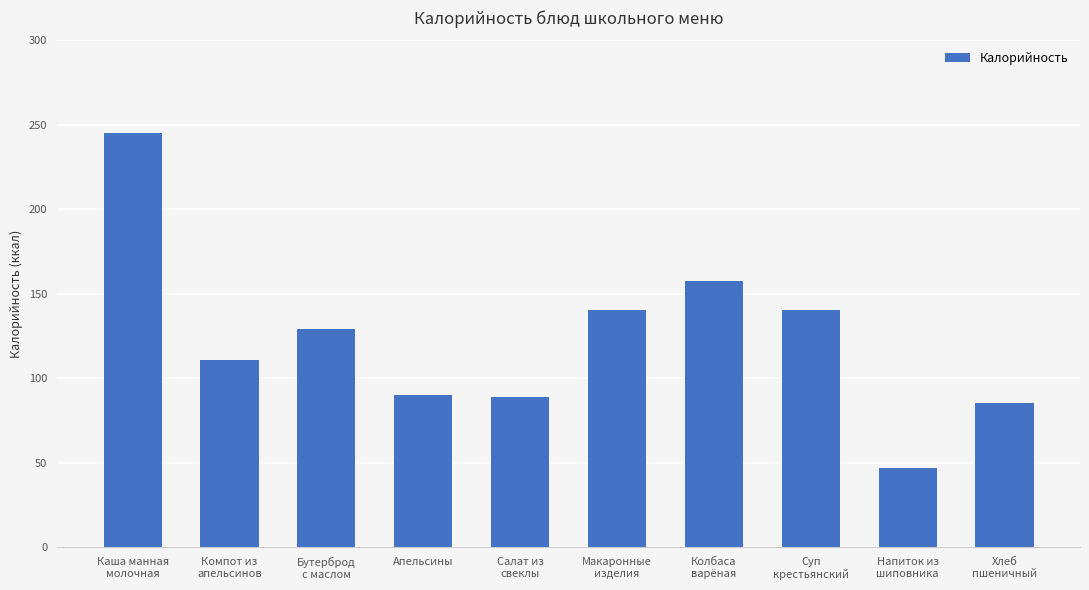

Are the bars horizontal?

No